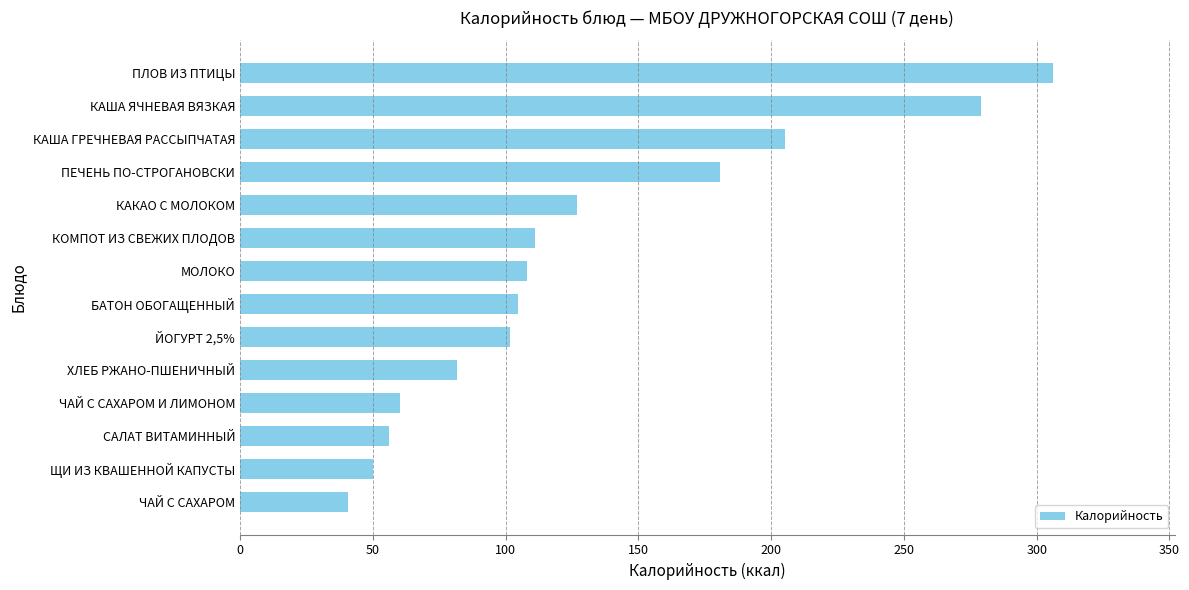

At which category does the chart reach its peak across all series?

ПЛОВ ИЗ ПТИЦЫ